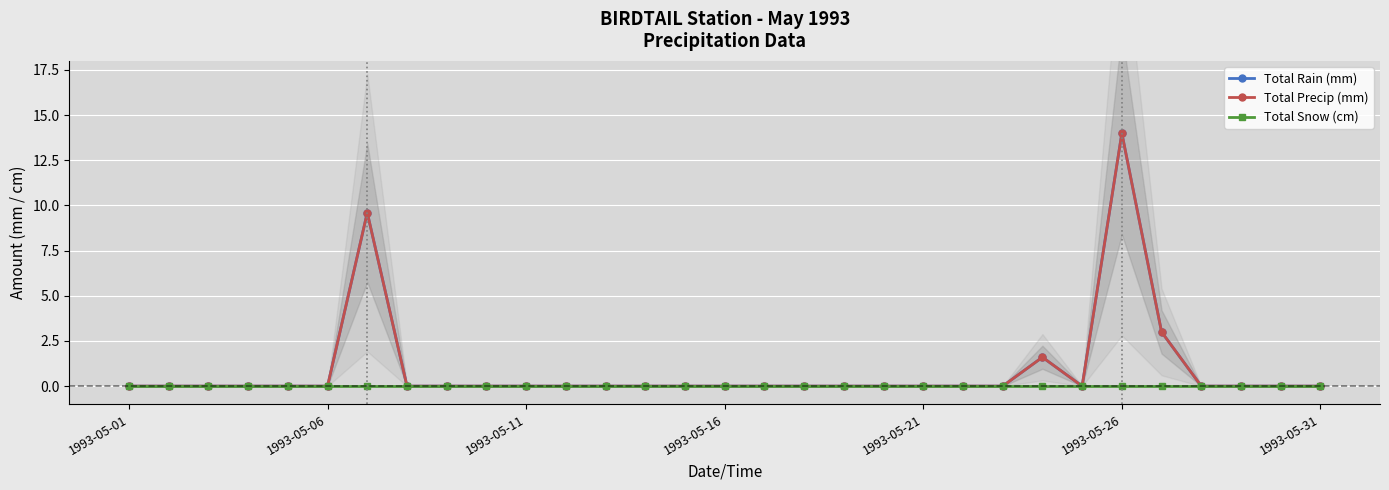

Which series has the largest range (max minus min)?

Total Rain (mm)